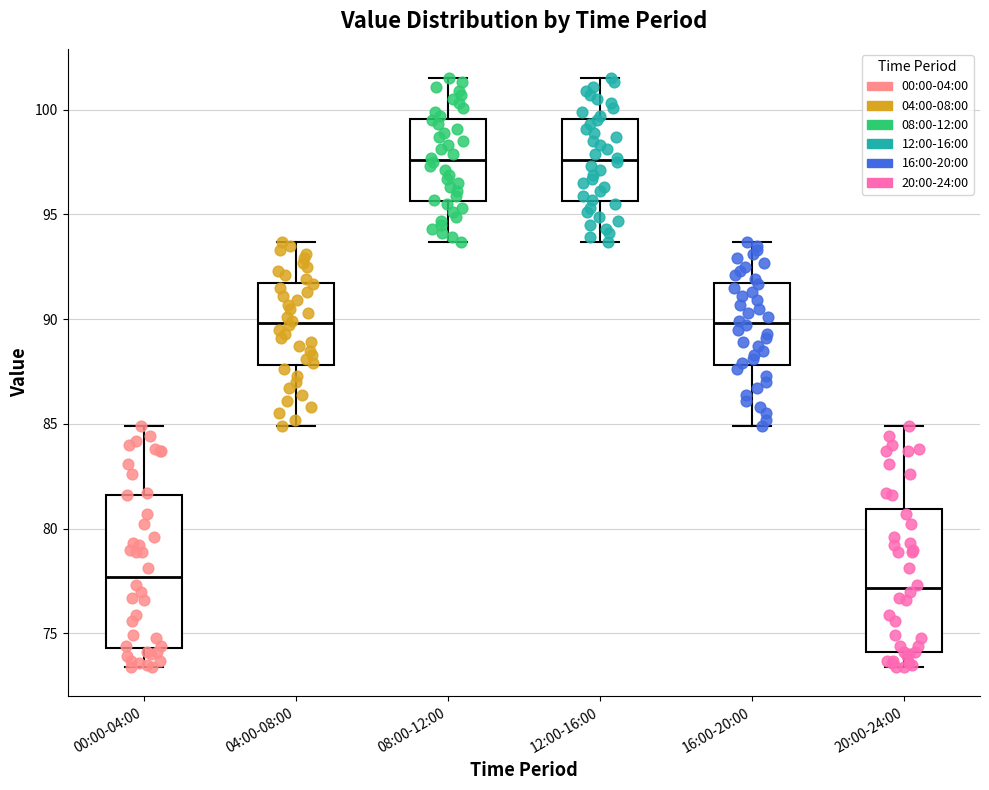

Where is the upper edge of the box for 12:00-16:00 on the y-axis? The values are not printed on the chart, so give them approximately, as read against the axis.

99.5